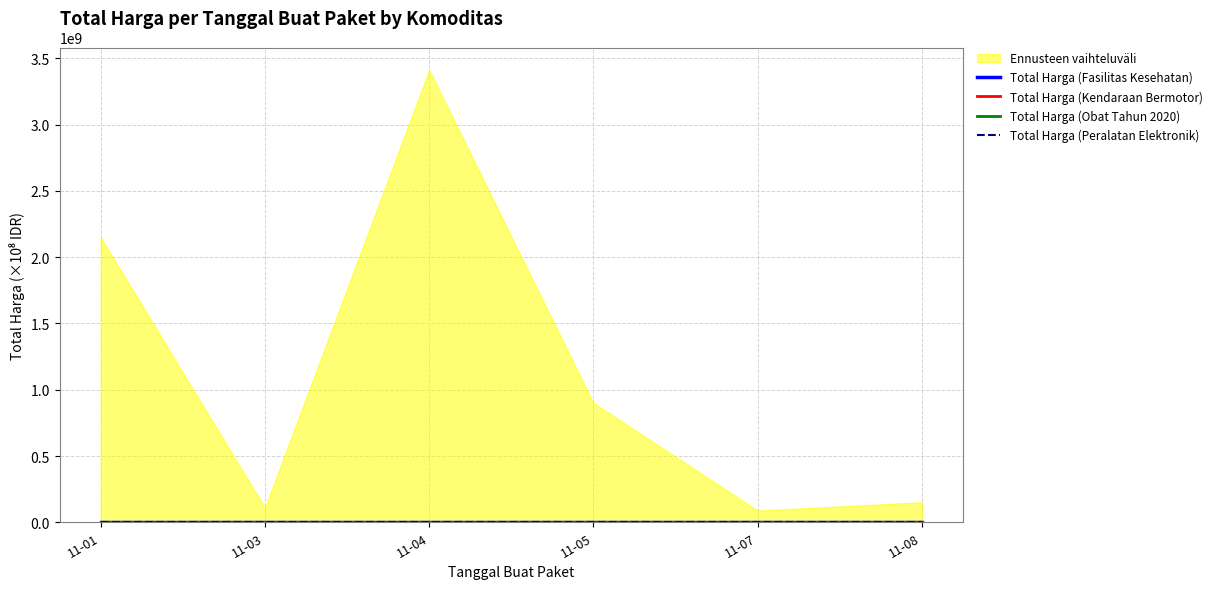

How many lines are shown in the chart?

4